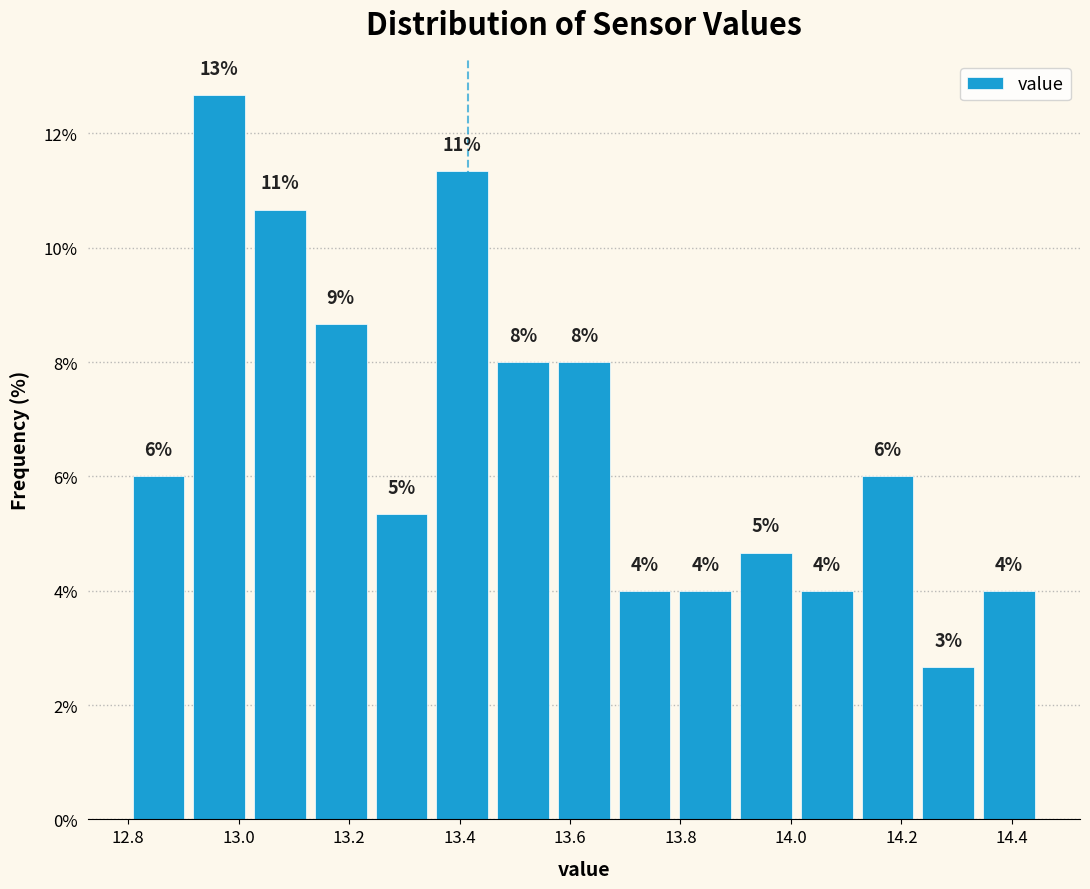

Which range on the x-axis has the tallest bar?

12.91 to 13.02